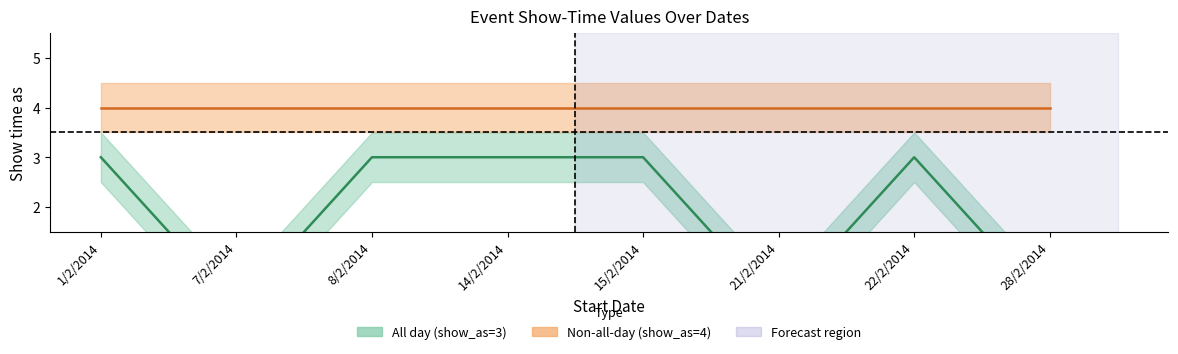

List the labels in order of value, largest first.

1/2/2014, 8/2/2014, 14/2/2014, 15/2/2014, 22/2/2014, 7/2/2014, 21/2/2014, 28/2/2014